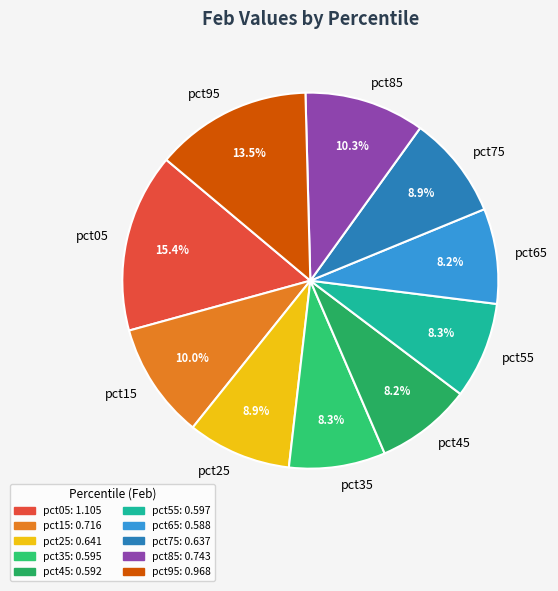

To the nearest percent, what percentage of the pie is pct65?

8%